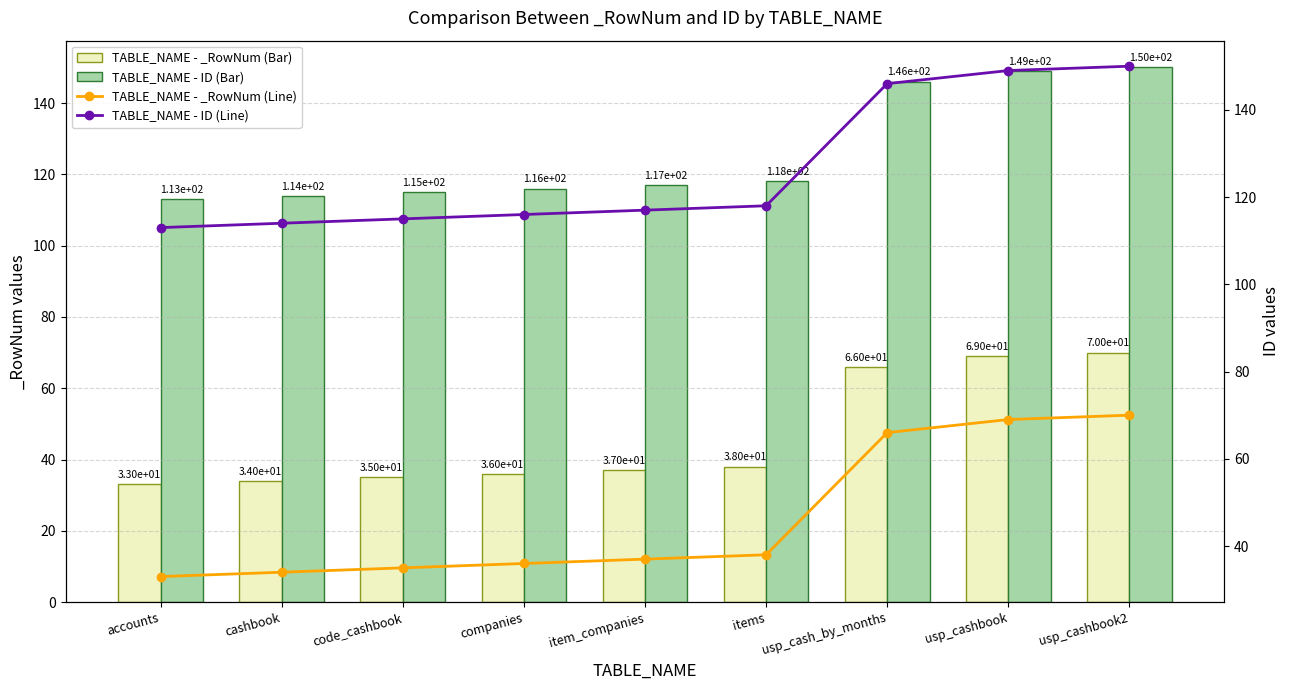

Which category has the lowest value in the TABLE_NAME - ID (Line) series?

accounts